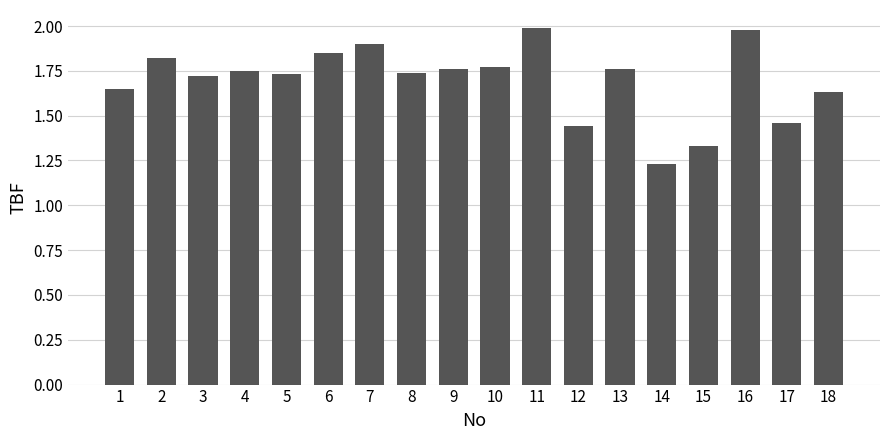

True or false: the data shows 1.9 at 7.

True